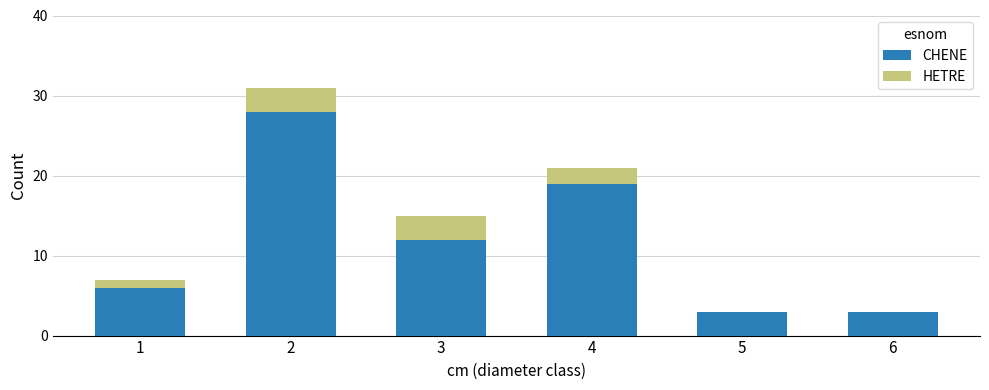

What is the total value across all series at 4?

21